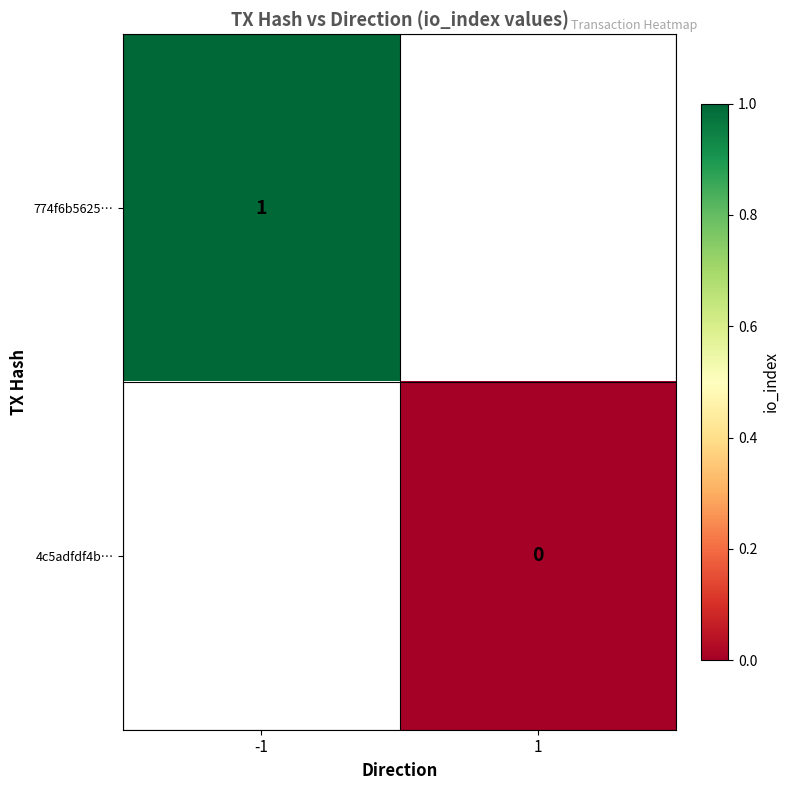

Rank the series at -1 from highest to lowest value.

774f6b5625…, 4c5adfdf4b…